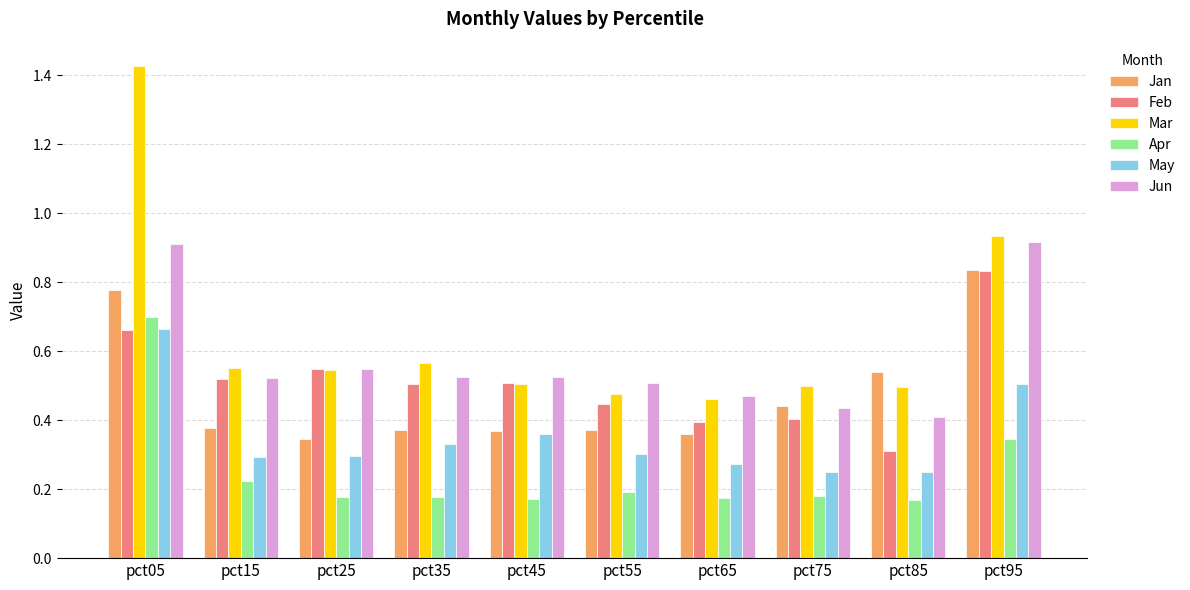

The value of Mar at pct75 is 0.5. True or false?

True